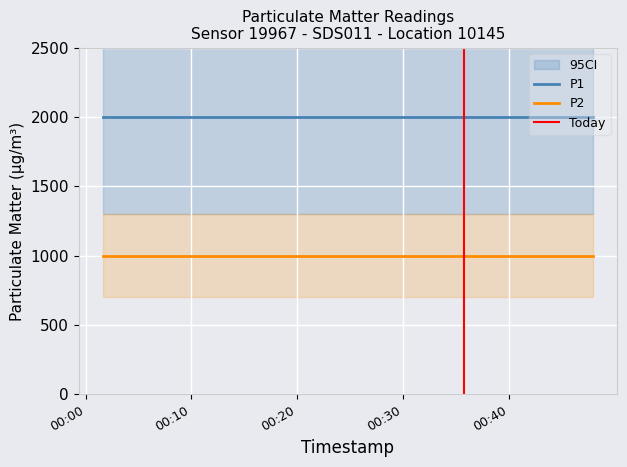

What are all the series names shown in the legend?

P1, P2